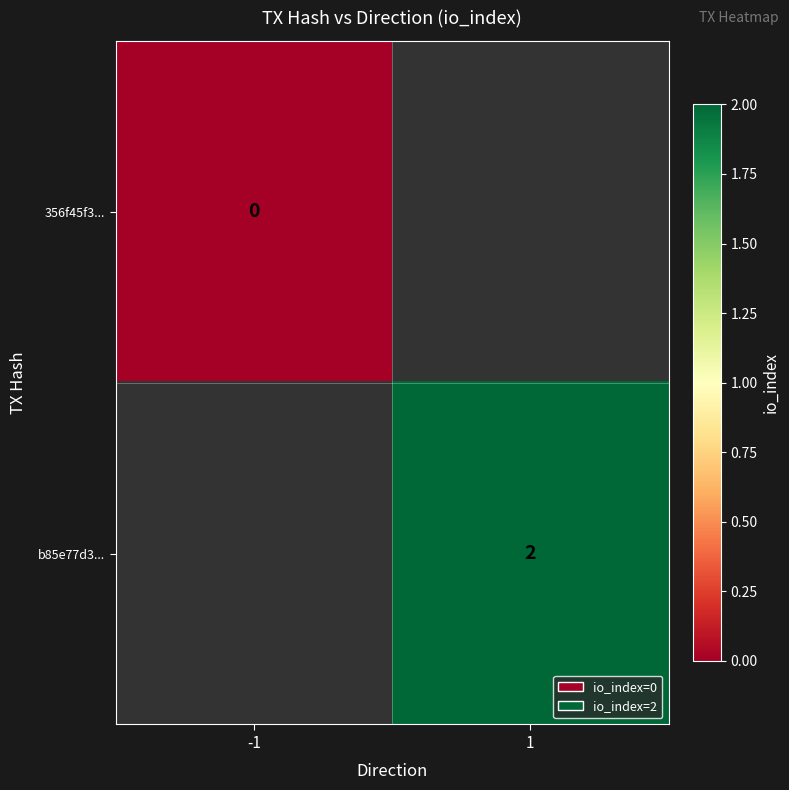

Count the number of data series in this chart.

2